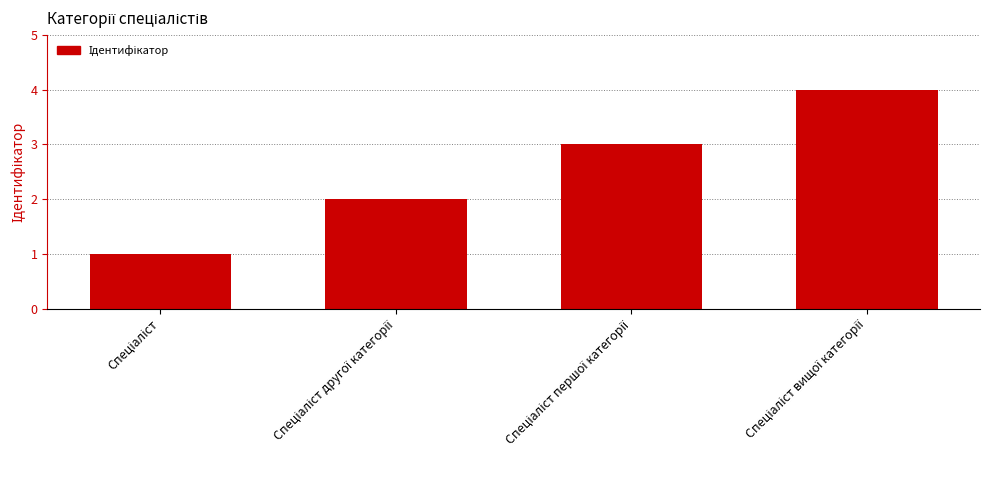

What is the difference between the maximum and second lowest values?

2